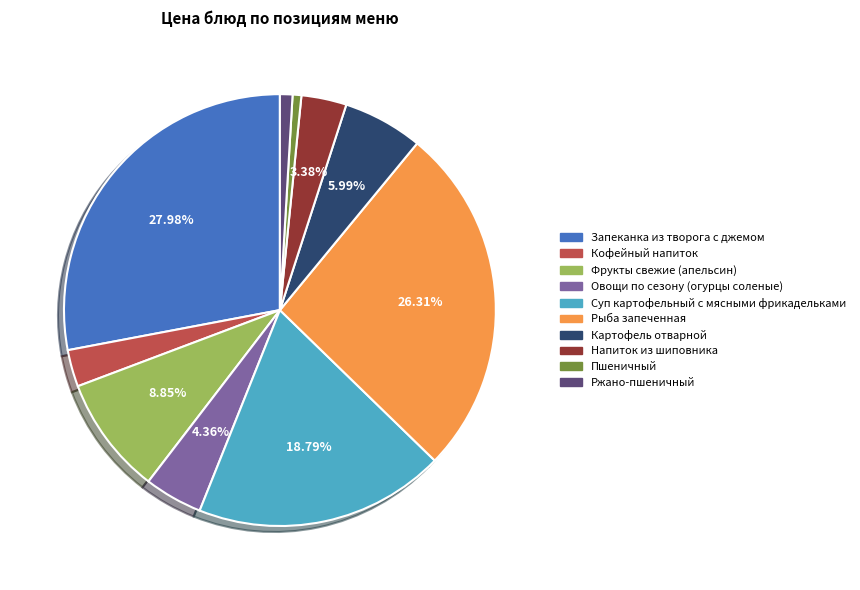

The Картофель отварной slice represents 1% of the pie. True or false?

False